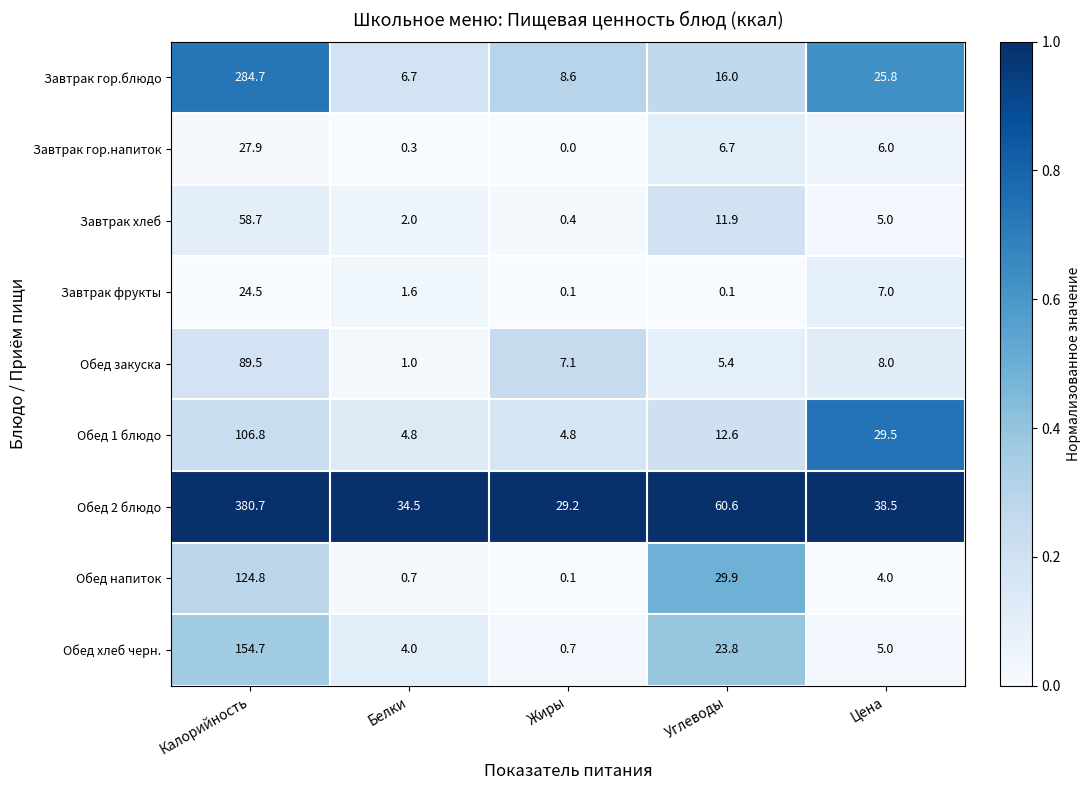

At which category does the chart reach its peak across all series?

Калорийность